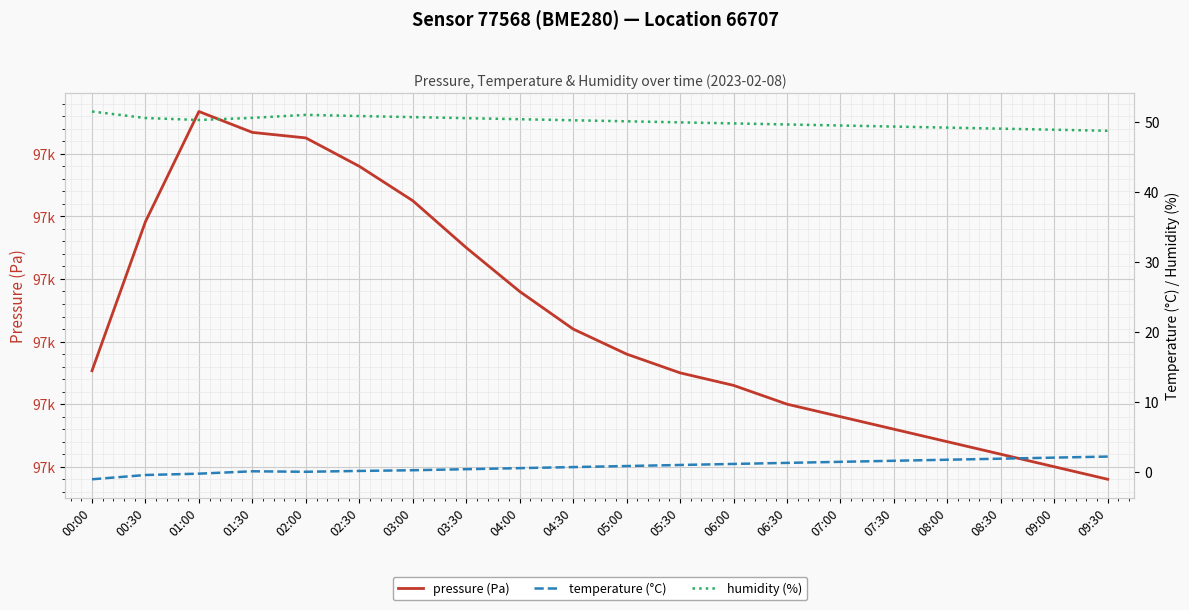

Reading left to right, list all the values displayed in this chart.

pressure (Pa): 96735.3	96759.2	96776.8	96773.4	96772.5	96768.0	96762.5	96755.0	96748.0	96742.0	96738.0	96735.0	96733.0	96730.0	96728.0	96726.0	96724.0	96722.0	96720.0	96718.0
temperature (°C): -1.0	-0.4	-0.2	0.1	0.0	0.1	0.2	0.4	0.6	0.7	0.8	1.0	1.1	1.3	1.4	1.6	1.8	1.9	2.0	2.2
humidity (%): 51.5	50.5	50.2	50.5	51.0	50.8	50.6	50.5	50.4	50.2	50.0	49.9	49.8	49.6	49.5	49.3	49.1	49.0	48.9	48.7